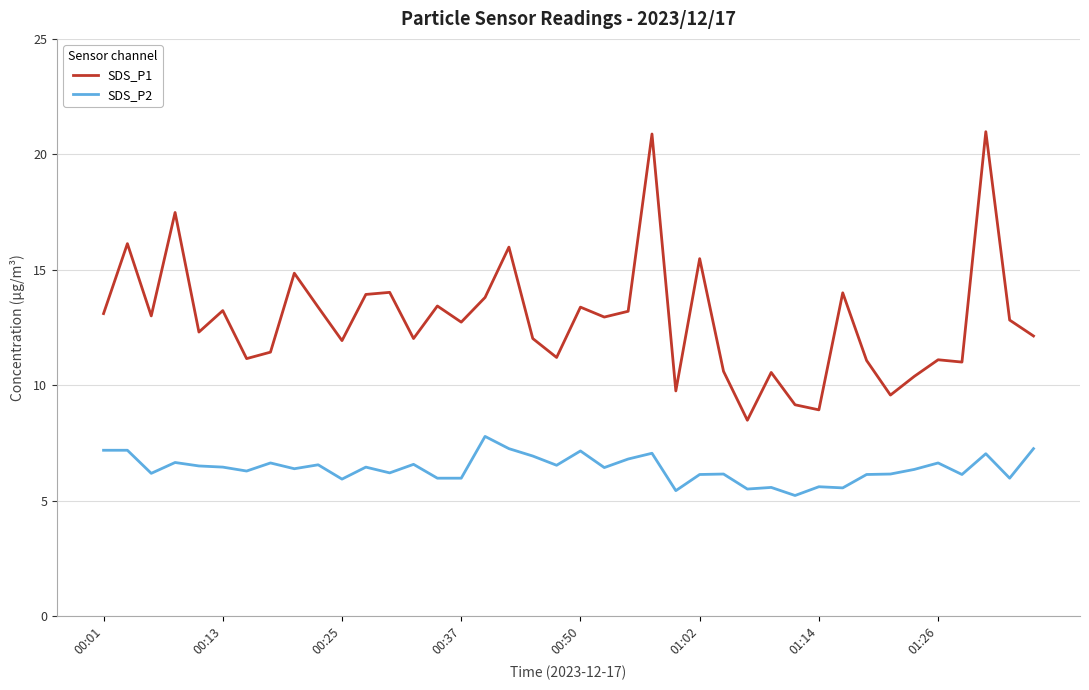

How many distinct data groups are displayed?

2